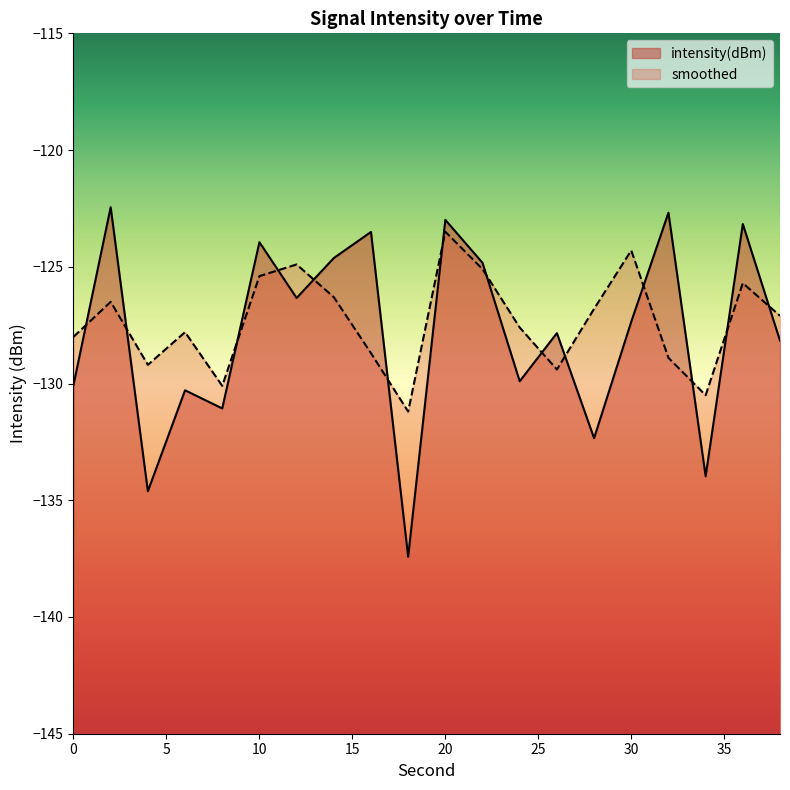

What is the maximum value shown in the chart?

-122.4